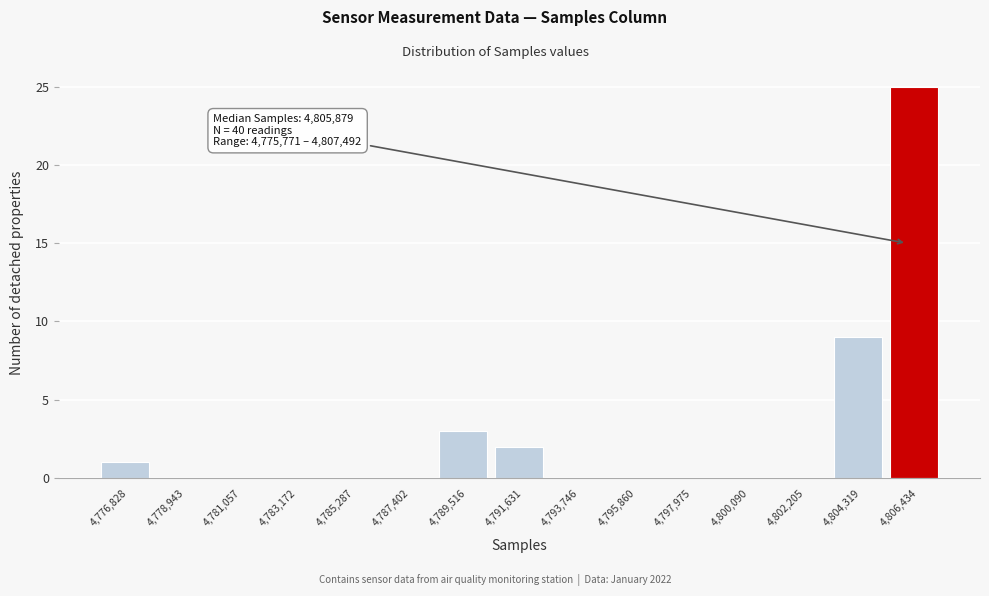

Over which range of the x-axis is the bar tallest?

4805500 to 4807500